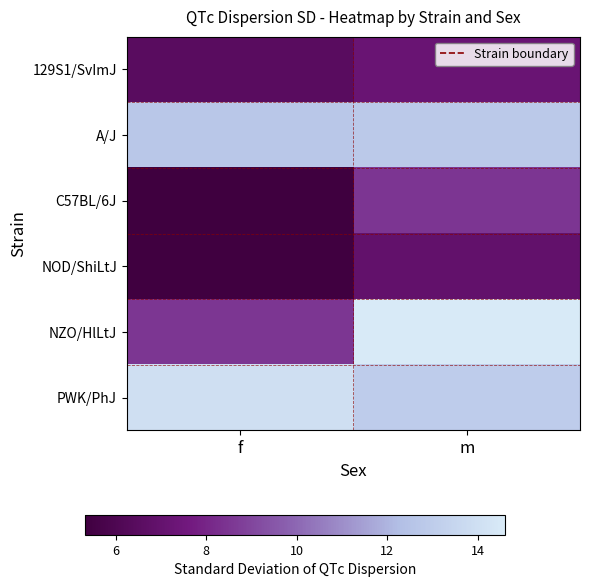

Which has a higher value, f or m?

m